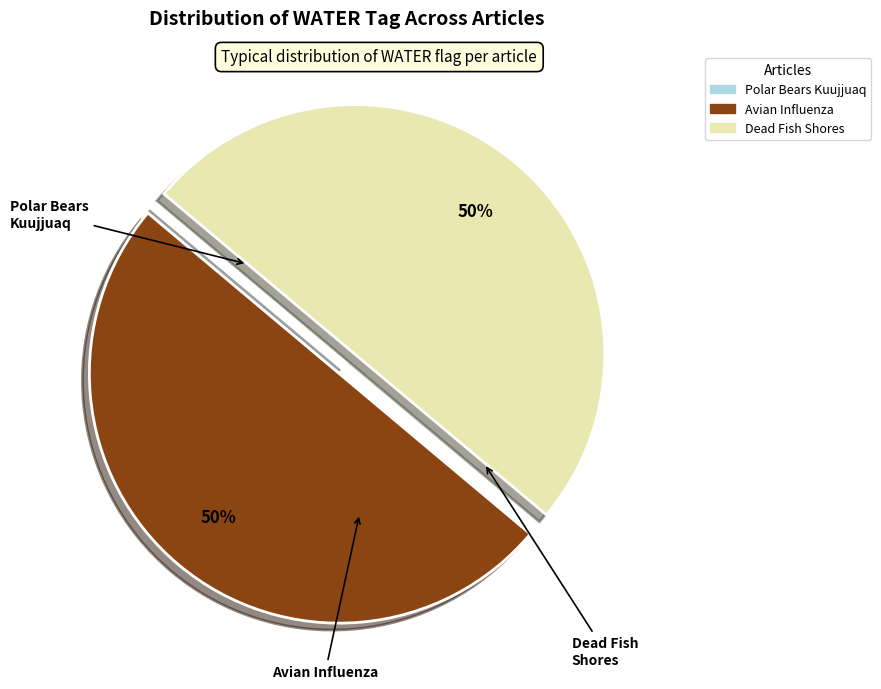

What is the largest slice in the pie chart?

H5 avian influenza detected